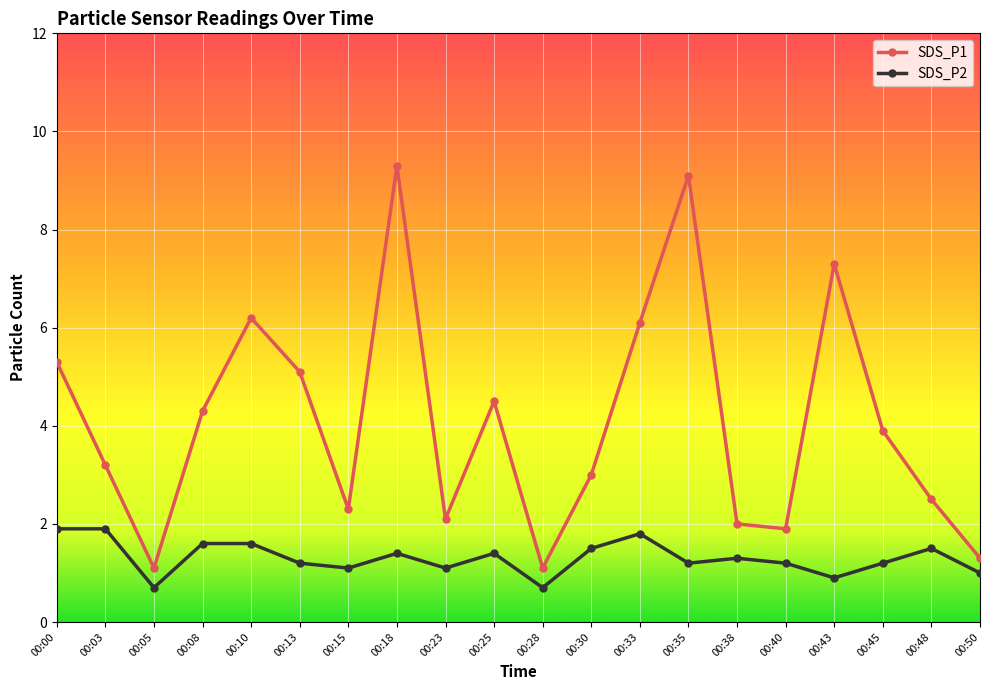

What are all the series names shown in the legend?

SDS_P1, SDS_P2